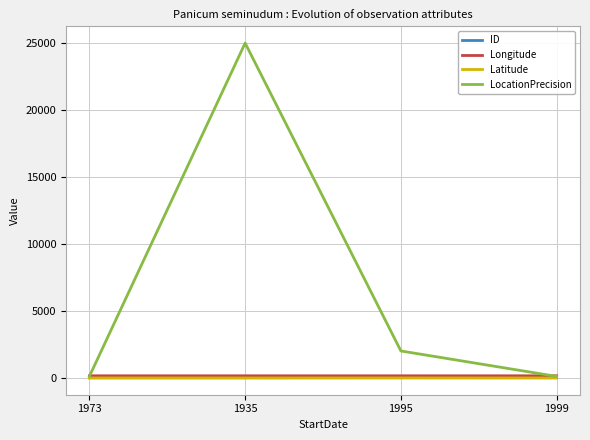

Does the chart display data point markers on the line(s)?

No